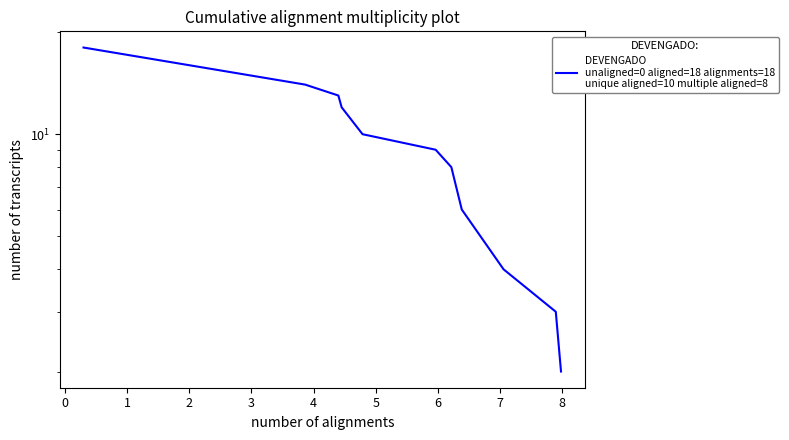

True or false: the data has more than 1 interior local peaks.

False